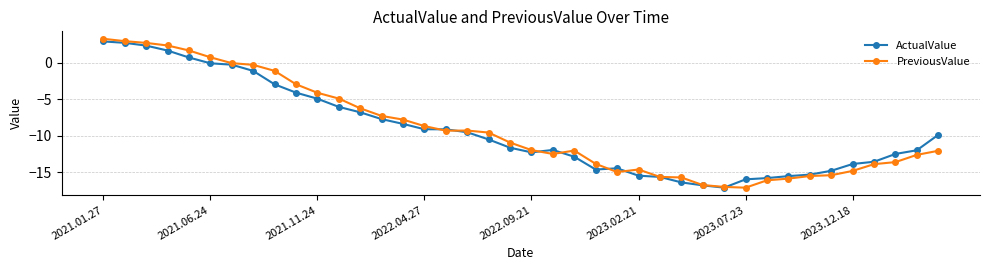

How many values in the ActualValue series exceed -10?

19